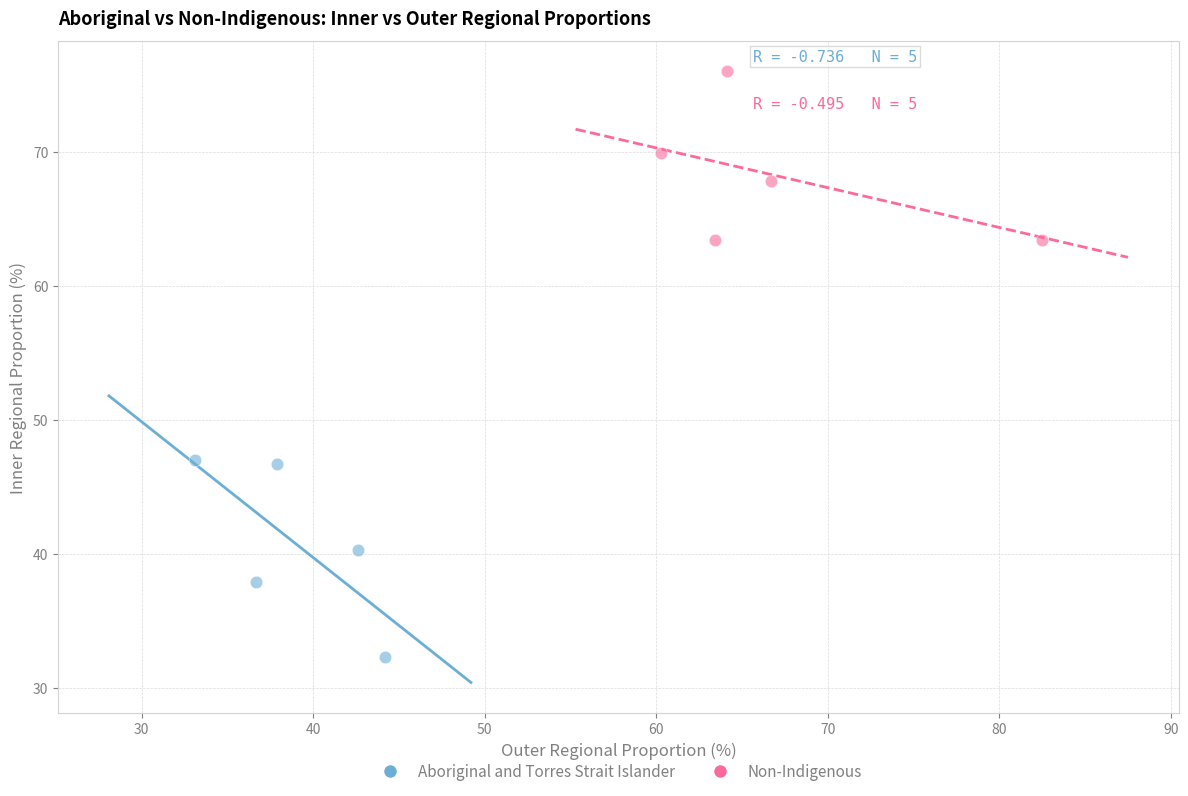

Which series contains the lowest Y value?

Aboriginal and Torres Strait Islander